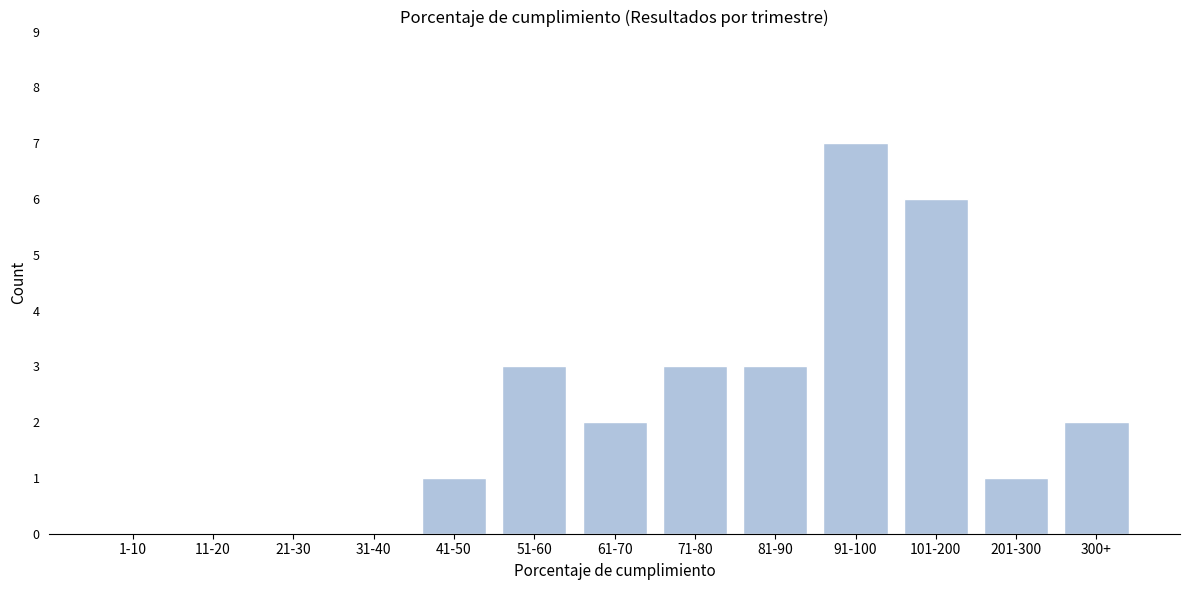

Reading left to right, what are all the values shown in this chart?

1-10=0	11-20=0	21-30=0	31-40=0	41-50=1	51-60=3	61-70=2	71-80=3	81-90=3	91-100=7	101-200=6	201-300=1	300+=2